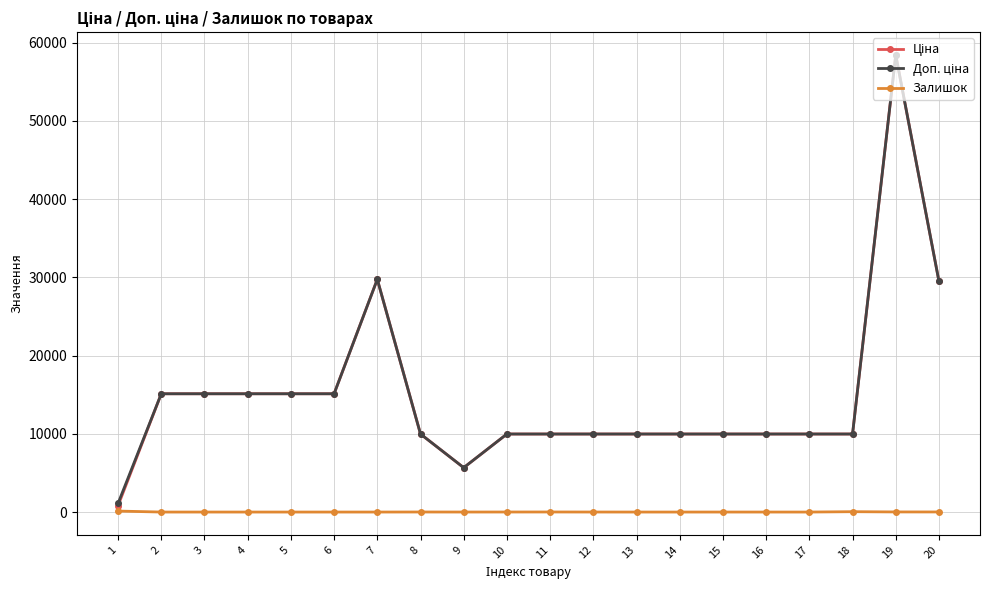

True or false: Залишок has more than 0 points higher than both neighbors.

True